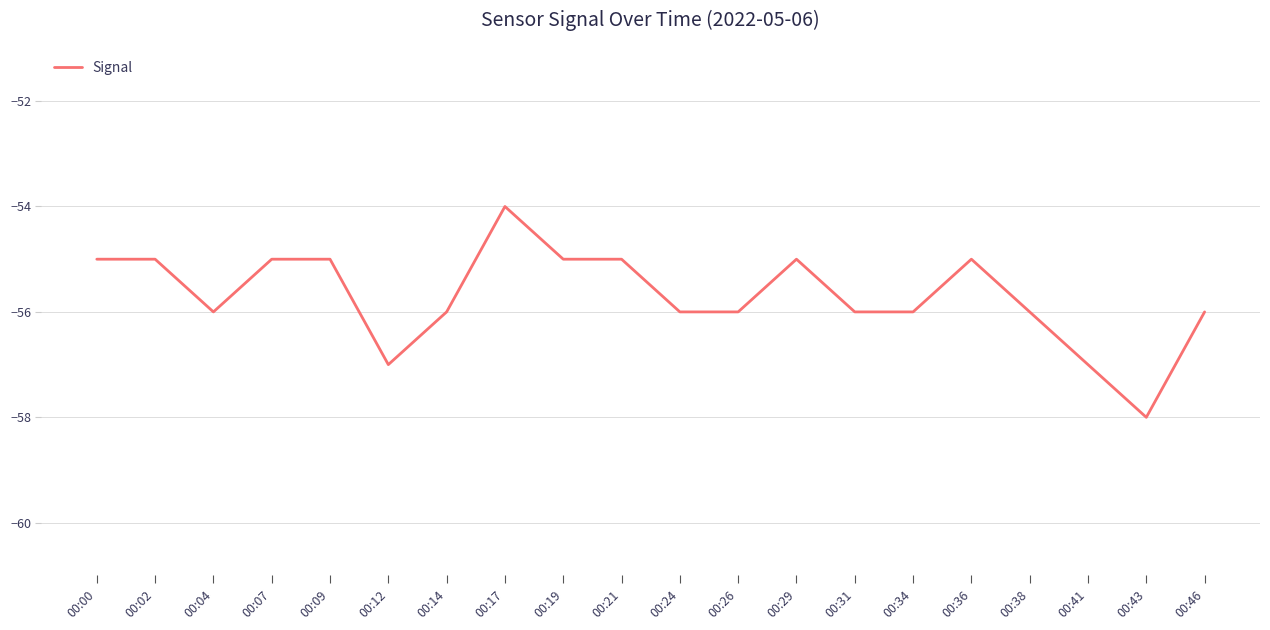

What is the difference between the maximum and minimum values?

4